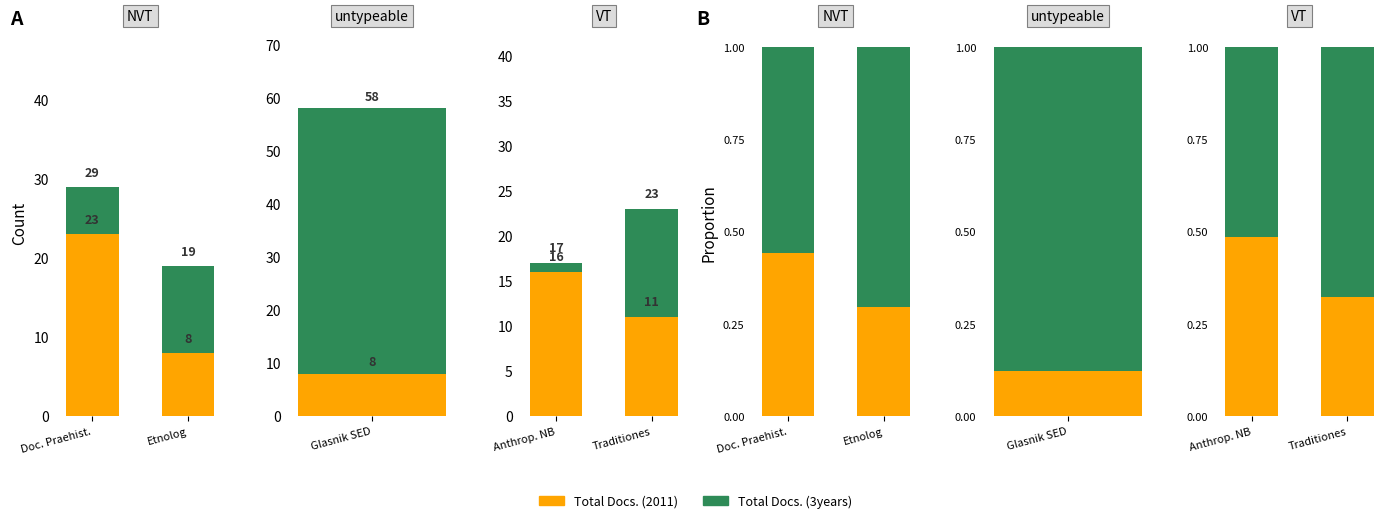

What position from the left is Traditiones?

2